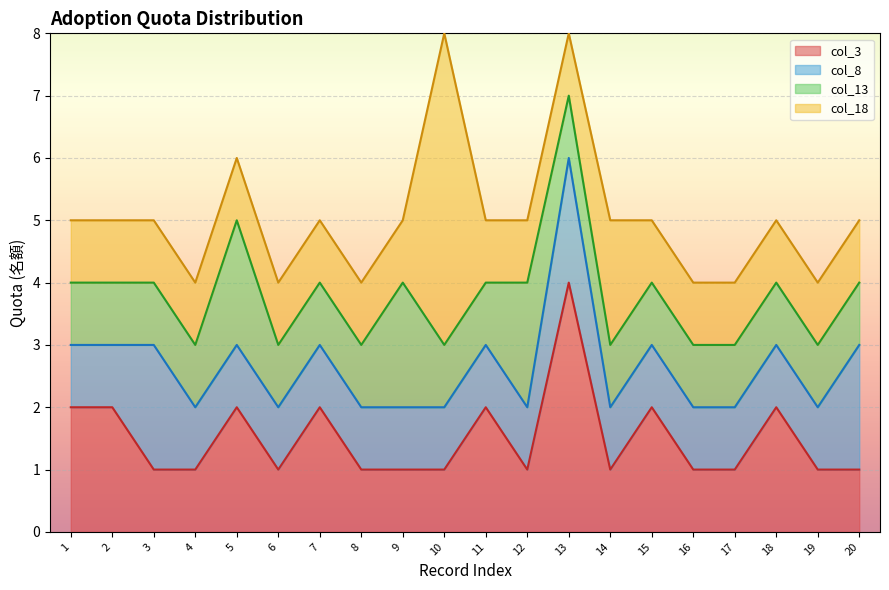

How many times do col_13 and col_3 cross each other?

2